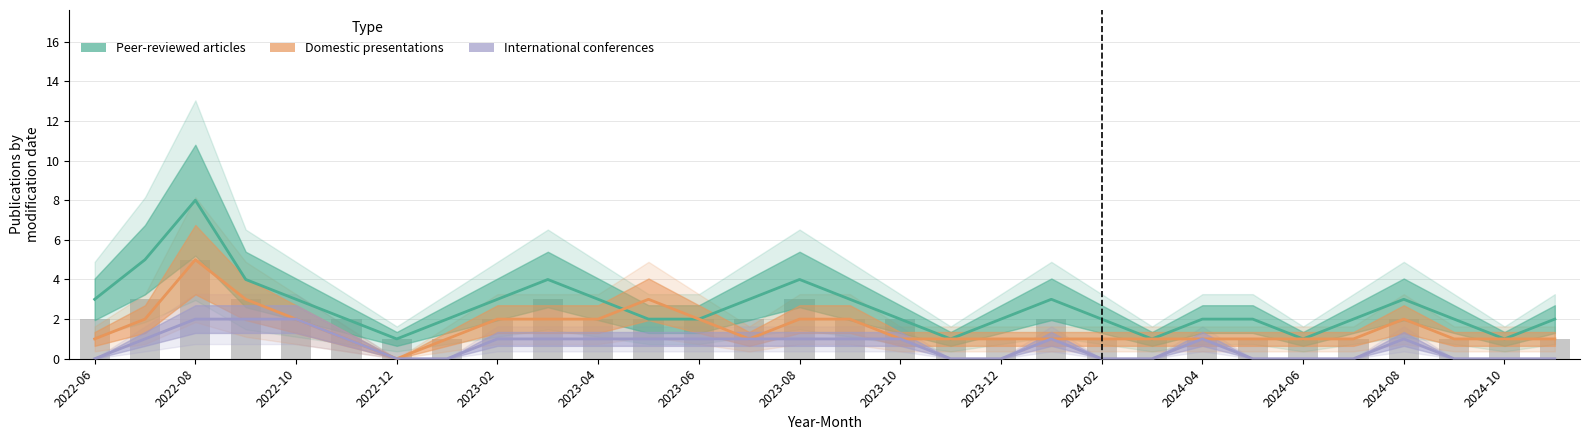

Which series has the widest spread of values?

学術論文 (審査論文)